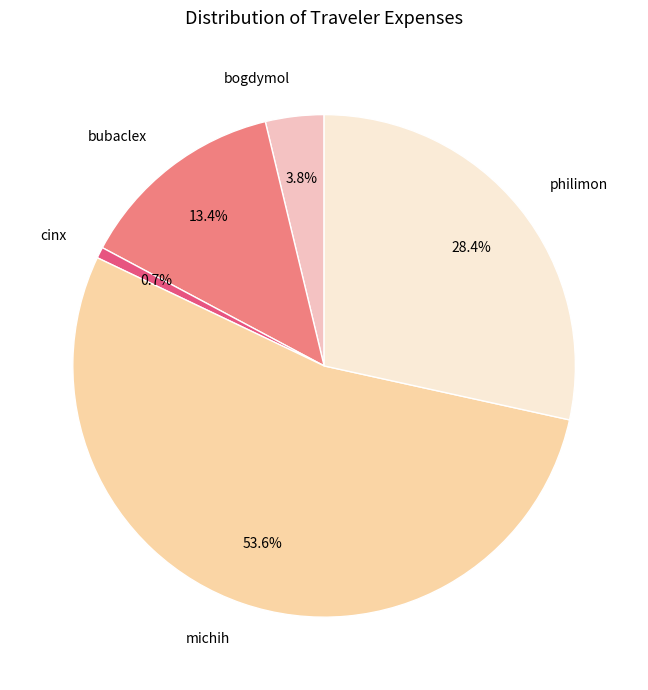

Which slice is the largest?

michih